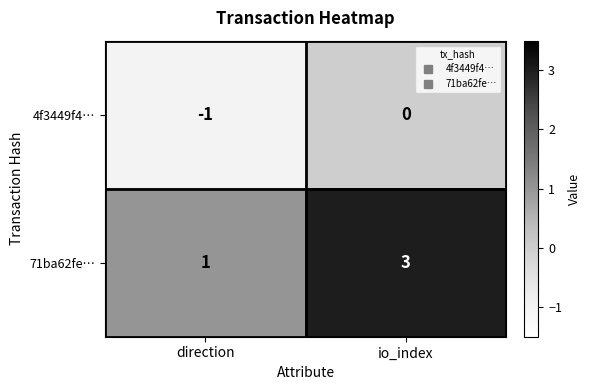

Is it true that 71ba62fe… equals 1 at io_index?

False